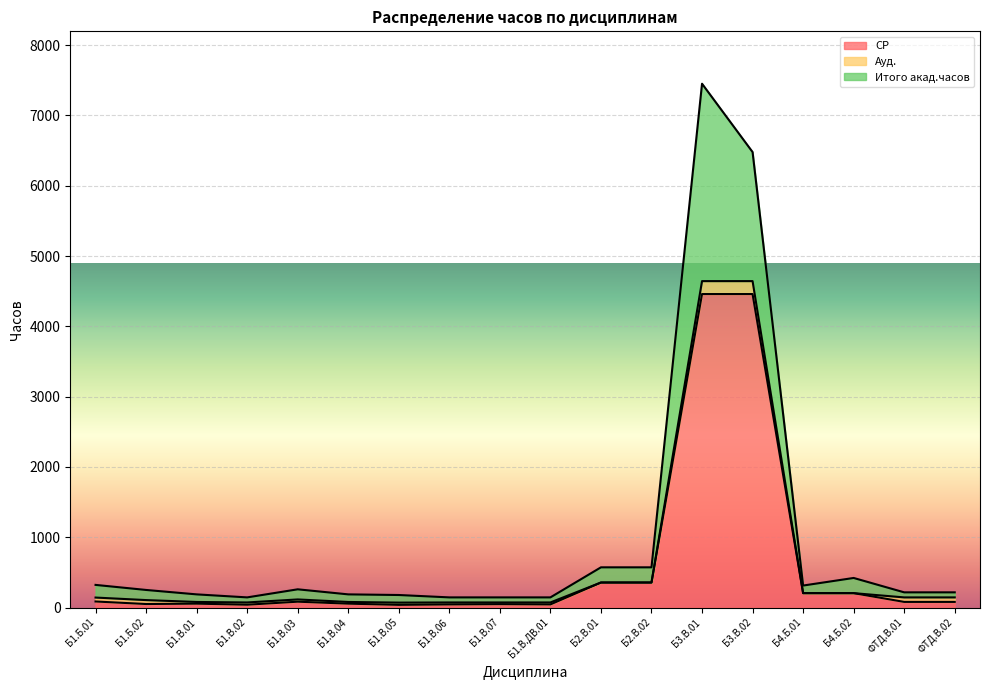

At which label does СР first exceed 79?

Б1.Б.01